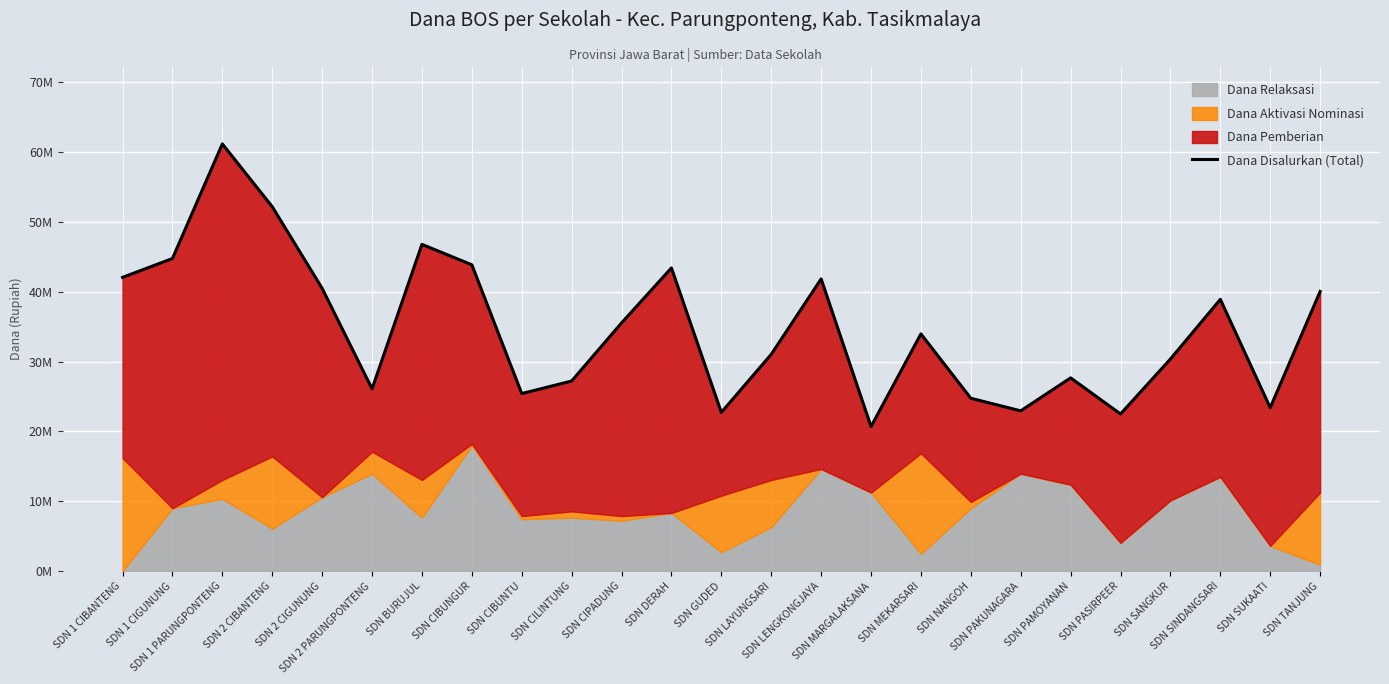

At which category does the data reach its first local valley?

SDN 2 PARUNGPONTENG